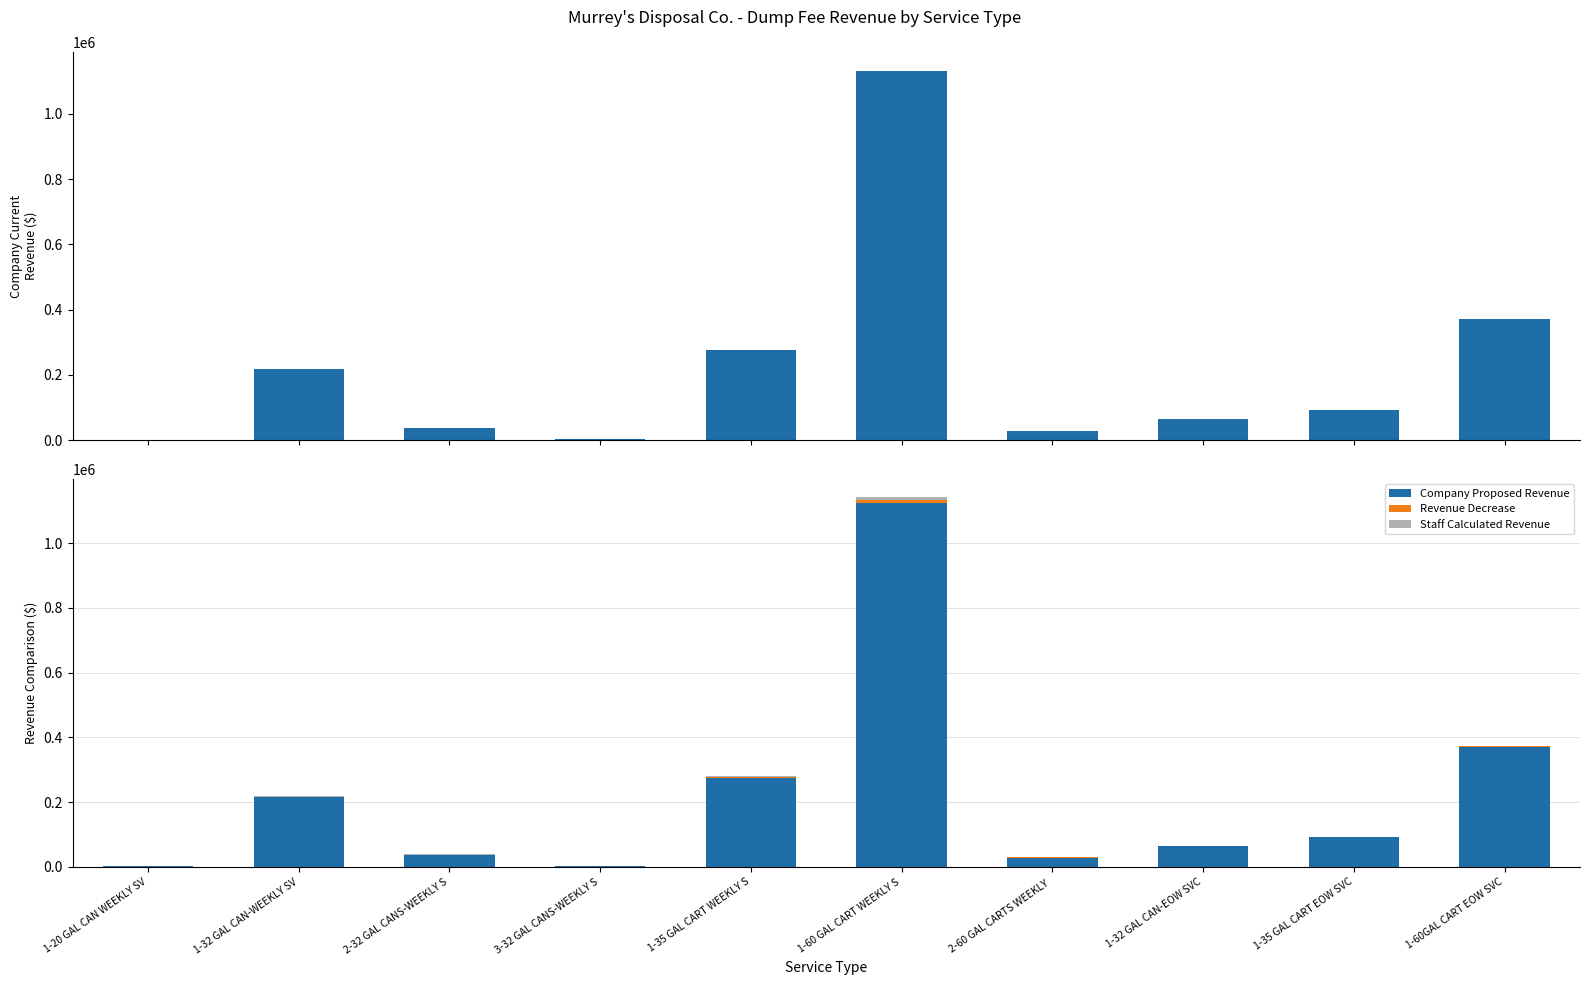

What is the maximum value shown in the chart?

1131981.6